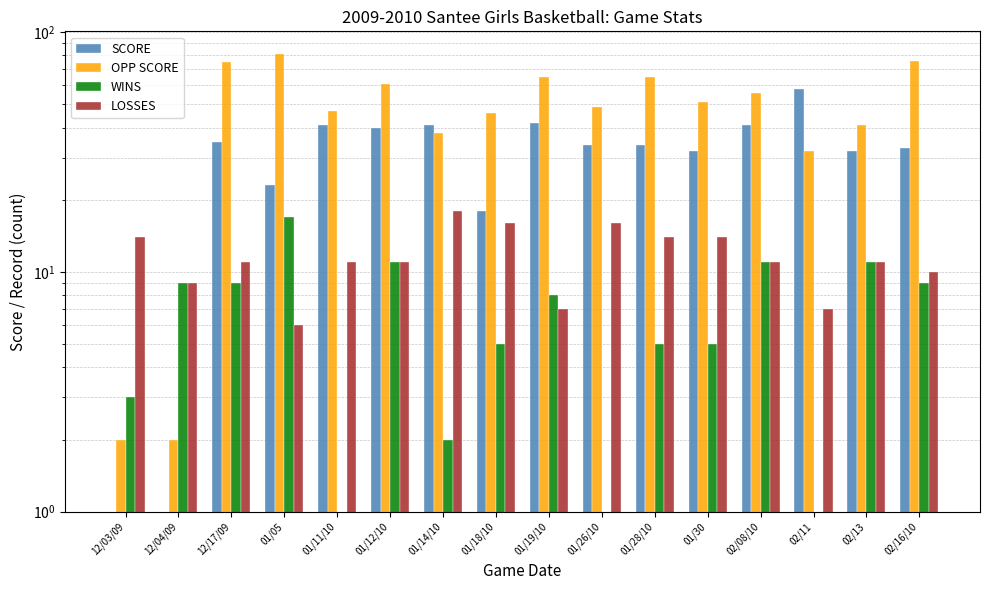

What is the label of the 10th bar from the right?

01/14/10